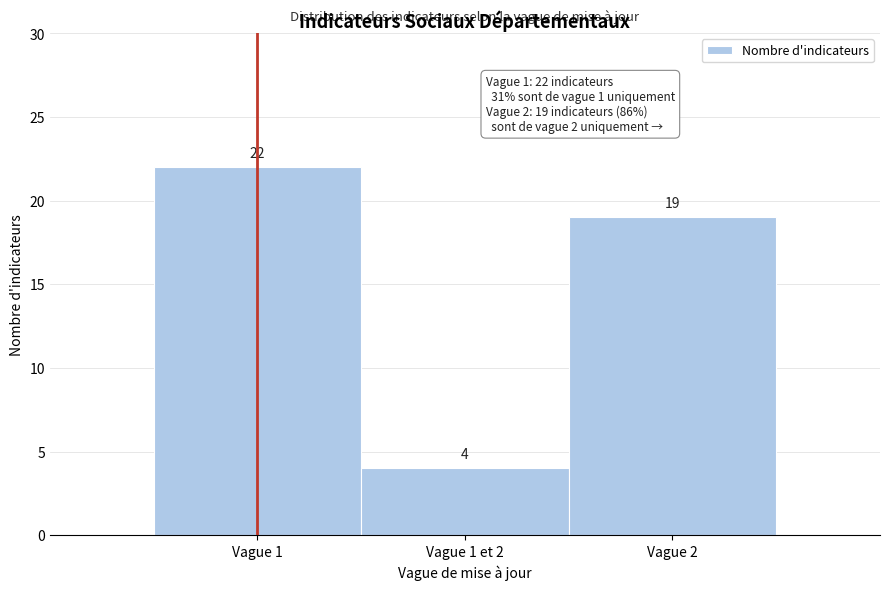

Reading right to left, list all the values displayed in this chart.

19	4	22